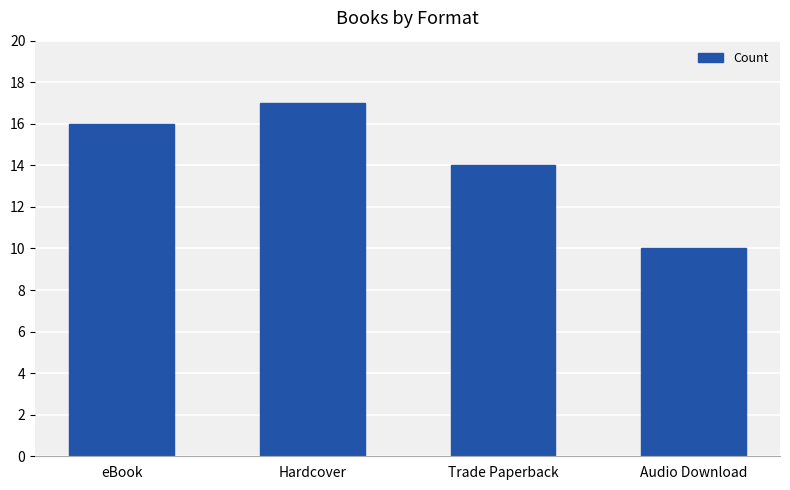

How many distinct data groups are displayed?

1